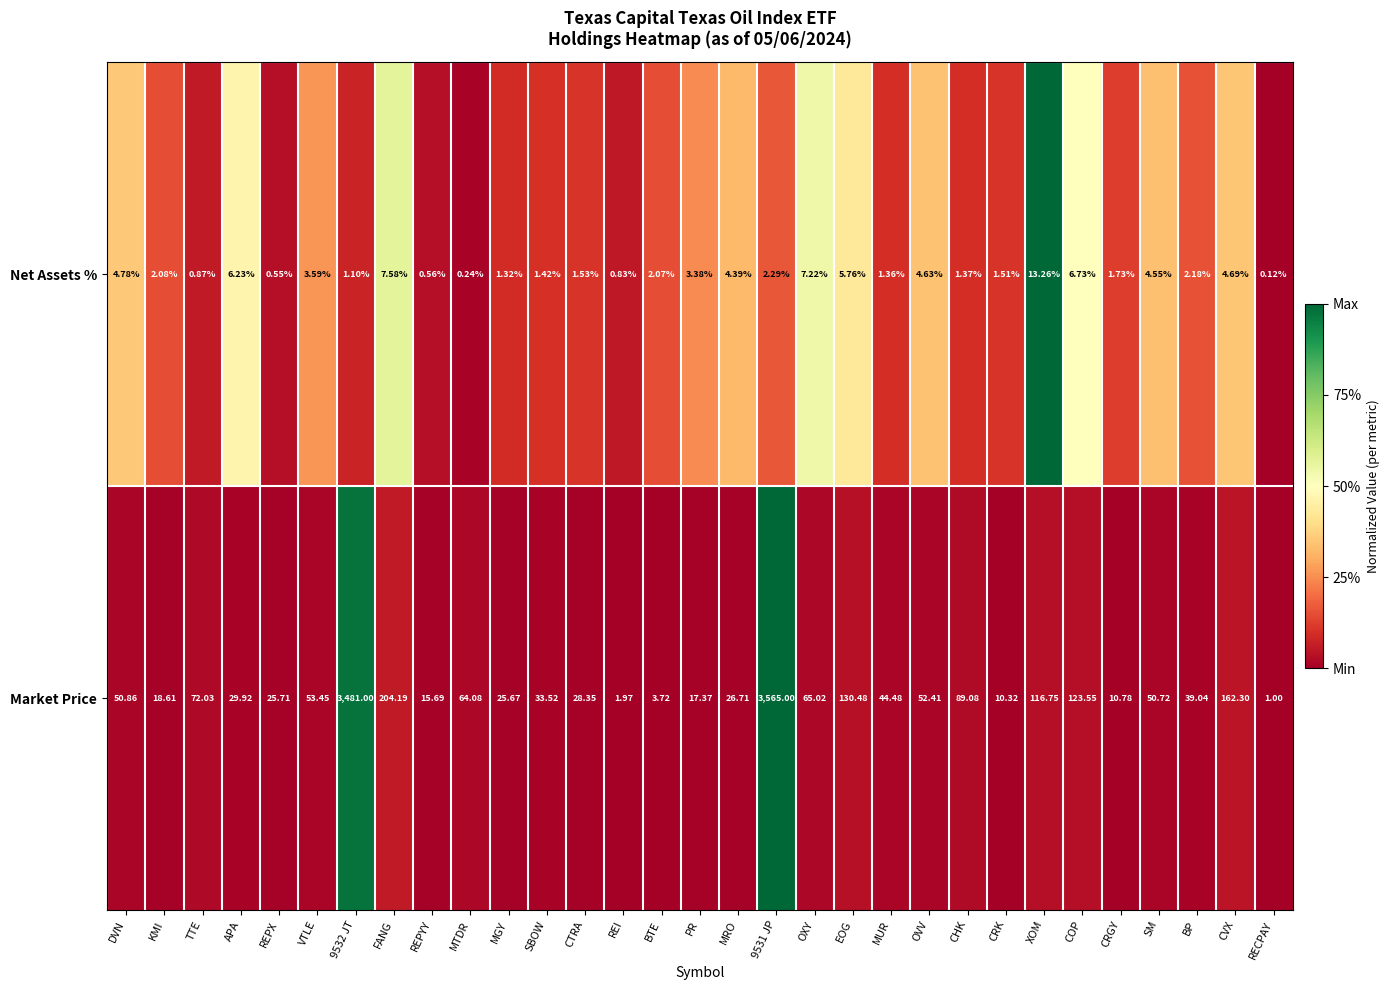

Is the value of Market Price at CRK greater than the value of Net Assets % at SBOW?

Yes